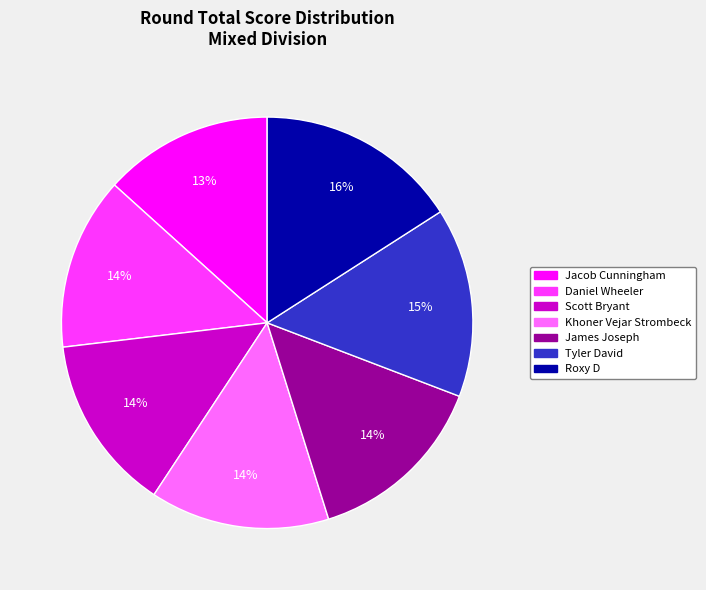

Is there a majority slice in this chart?

No